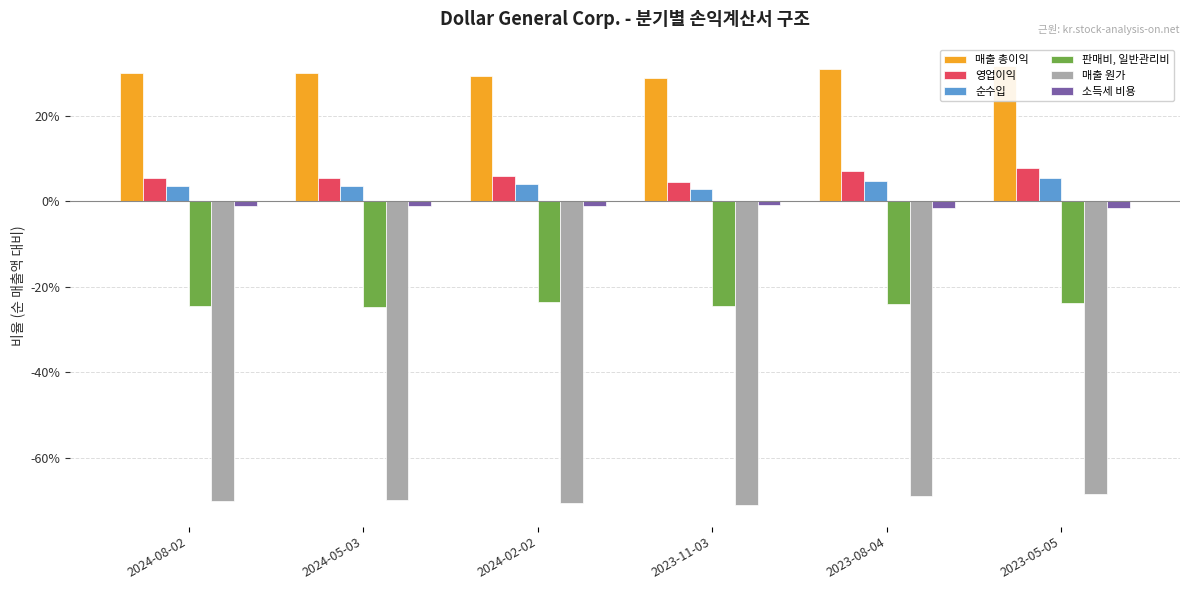

Between 2024-08-02 and 2024-05-03, which series saw the biggest shift?

매출 총이익